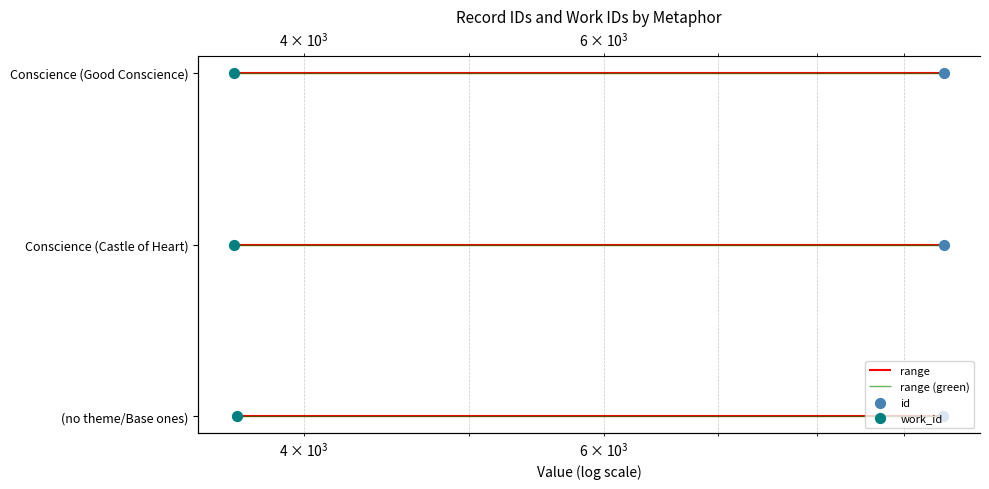

What are all the series names shown in the legend?

id, work_id